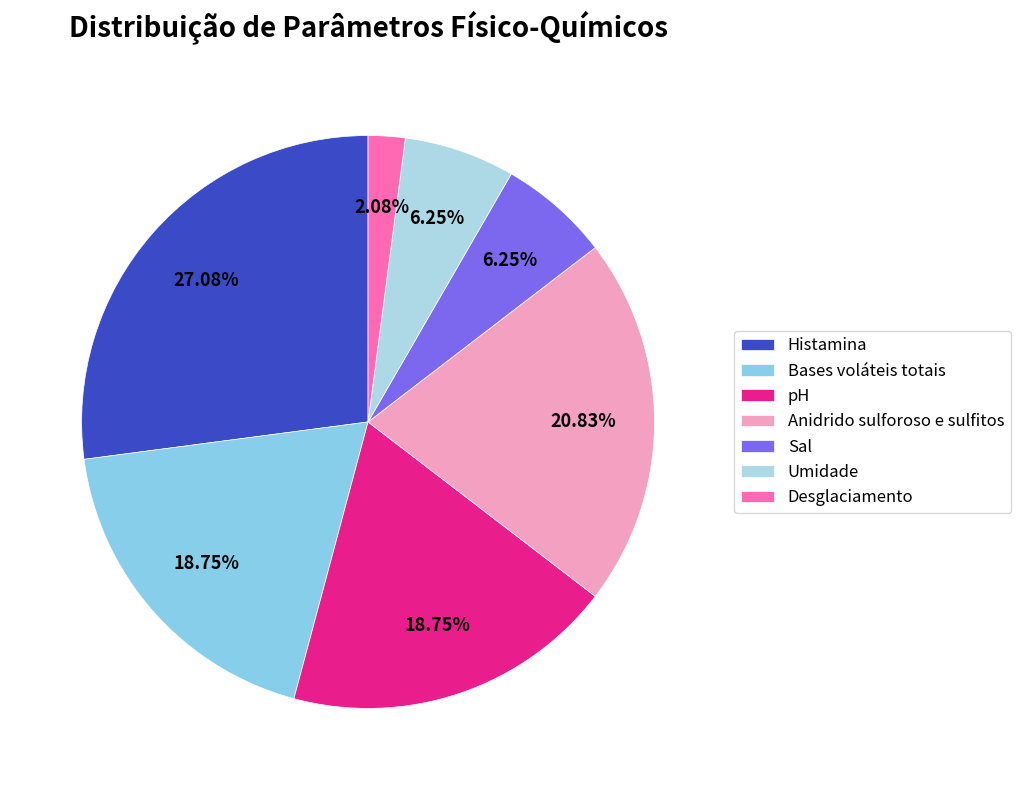

Which slice is the largest?

Histamina